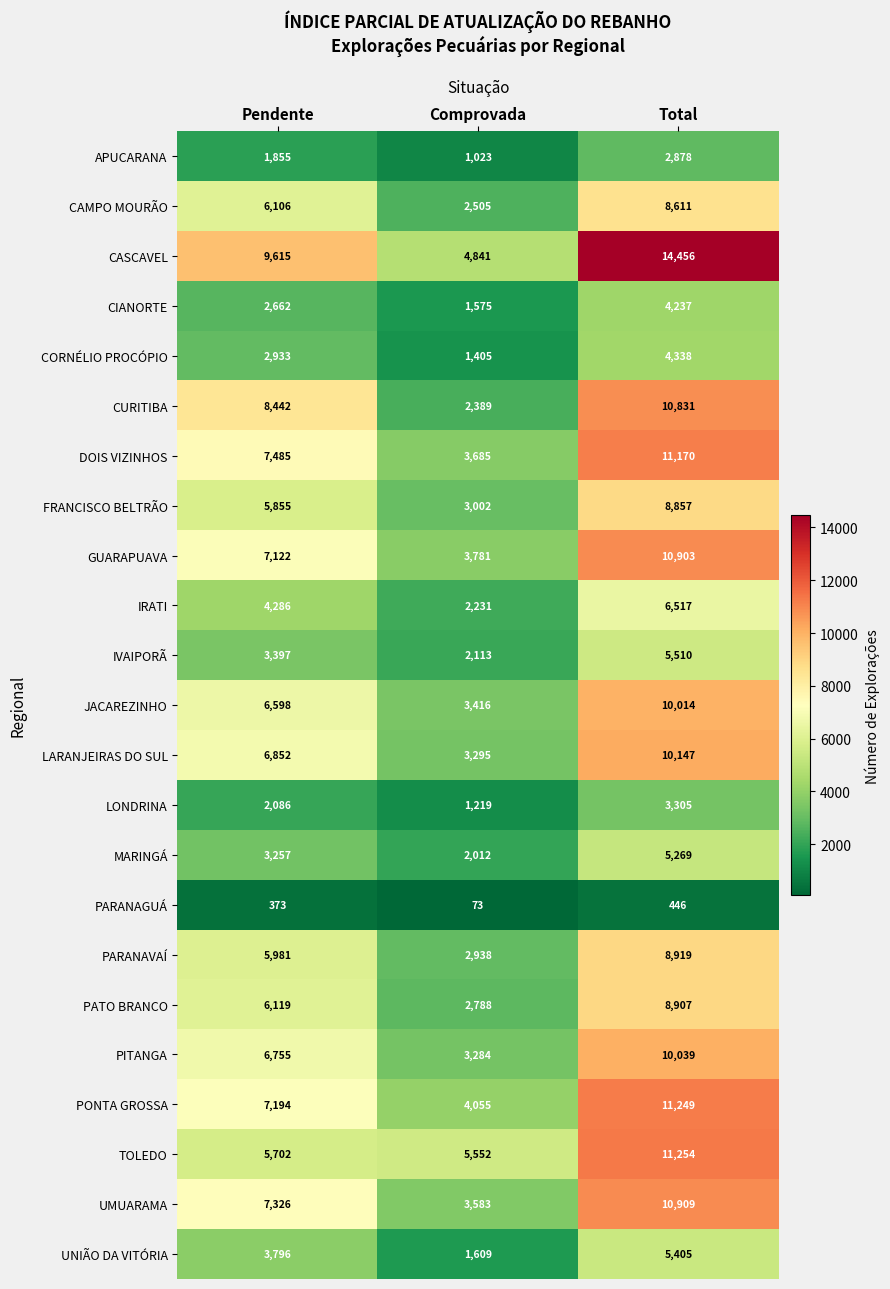

Which label corresponds to the largest value in the chart?

Total